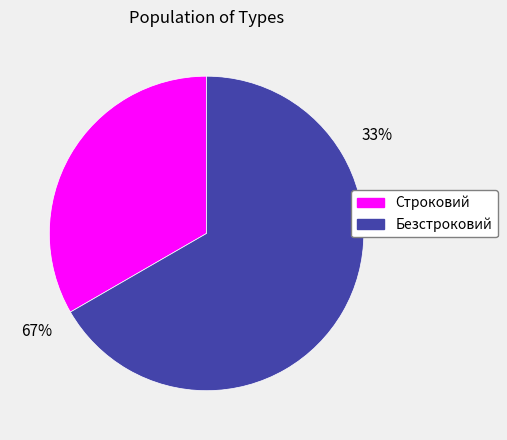

Which category has the biggest portion of the pie?

Безстроковий